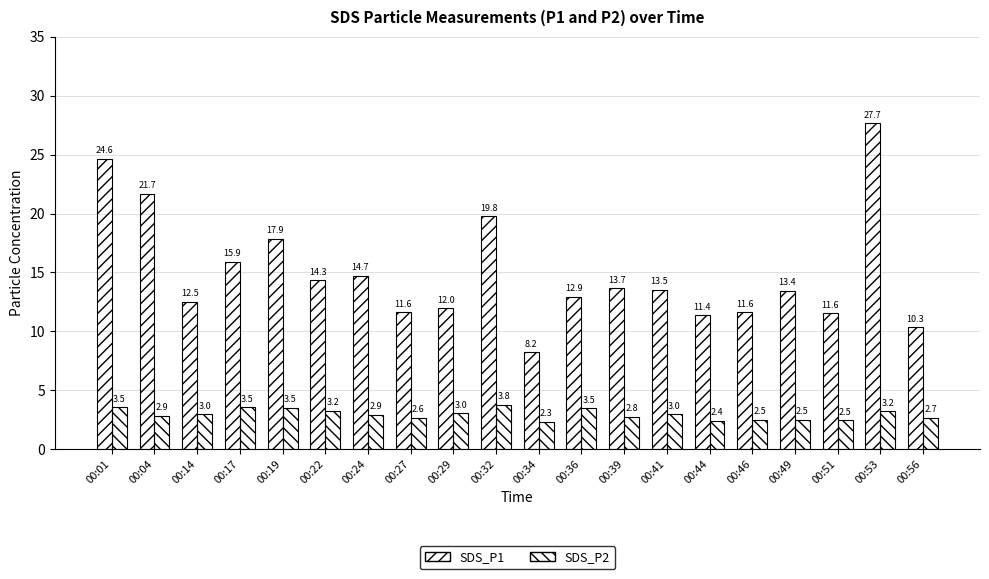

Reading left to right, transcribe all the data shown in this chart.

SDS_P1: 00:01=24.6	00:04=21.7	00:14=12.5	00:17=15.9	00:19=17.9	00:22=14.3	00:24=14.7	00:27=11.6	00:29=12.0	00:32=19.8	00:34=8.2	00:36=12.9	00:39=13.7	00:41=13.5	00:44=11.4	00:46=11.6	00:49=13.4	00:51=11.6	00:53=27.7	00:56=10.3
SDS_P2: 00:01=3.5	00:04=2.9	00:14=3.0	00:17=3.5	00:19=3.5	00:22=3.2	00:24=2.9	00:27=2.6	00:29=3.0	00:32=3.8	00:34=2.3	00:36=3.5	00:39=2.8	00:41=3.0	00:44=2.4	00:46=2.5	00:49=2.5	00:51=2.5	00:53=3.2	00:56=2.7